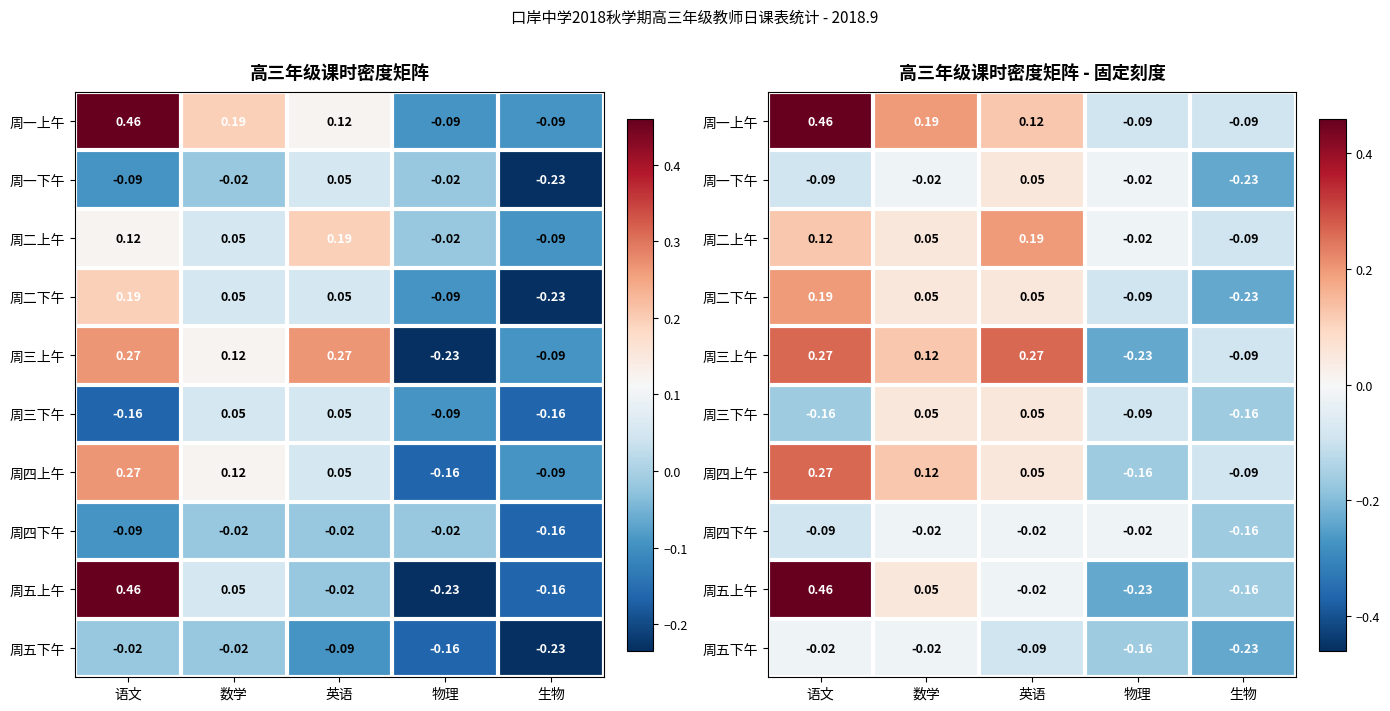

What is the minimum value shown in the chart?

-0.2